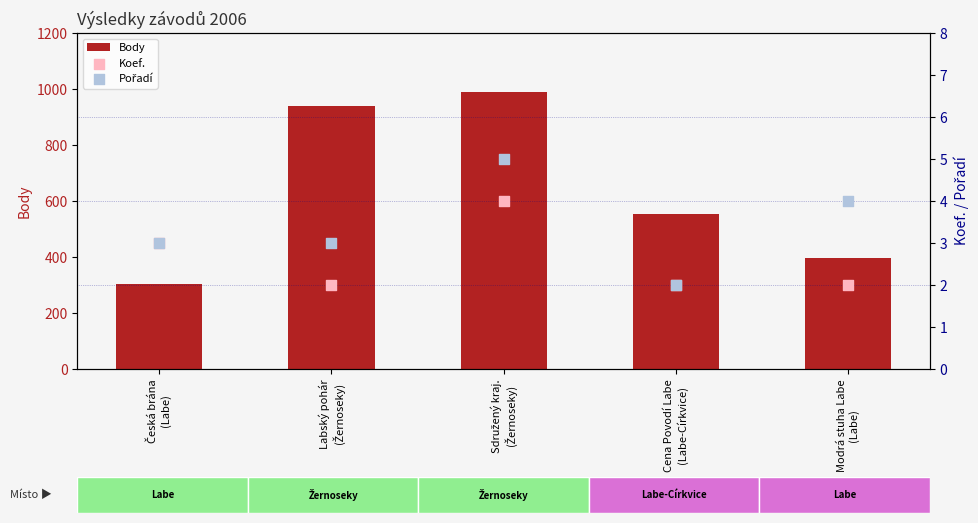

Which series has the largest total across all categories?

Body